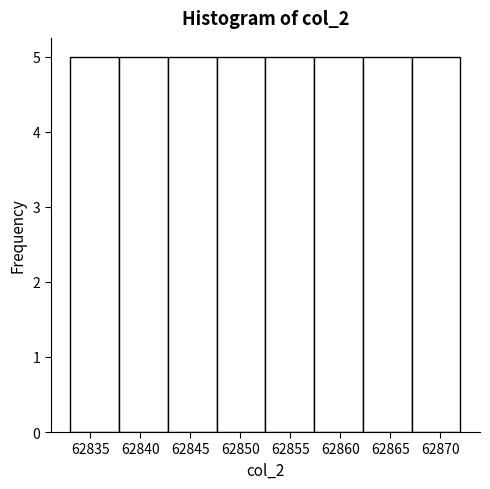

Reading left to right, list every bar in this chart as the range it spans on the x-axis followed by its height. Neither the bar edges nor the heights are printed on the chart, so give them approximately, as read against the axes.

62833.0 to 62838.0: 5
62838.0 to 62843.0: 5
62843.0 to 62847.5: 5
62847.5 to 62852.5: 5
62852.5 to 62857.5: 5
62857.5 to 62862.5: 5
62862.5 to 62867.0: 5
62867.0 to 62872.0: 5